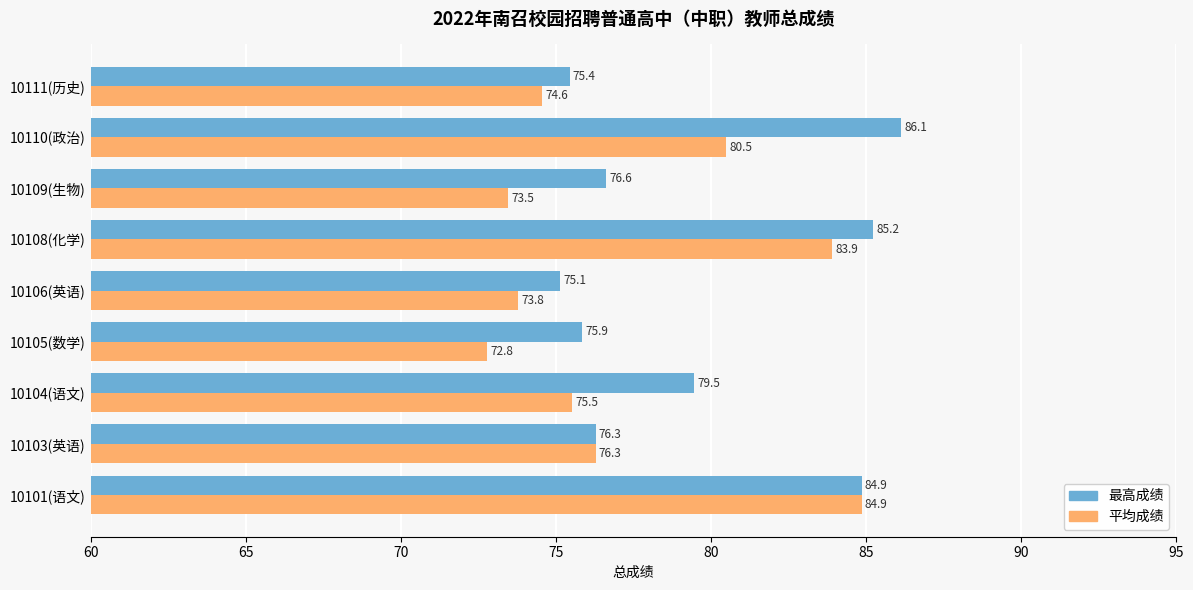

At which label does 最高成绩 reach its peak?

10110(政治)